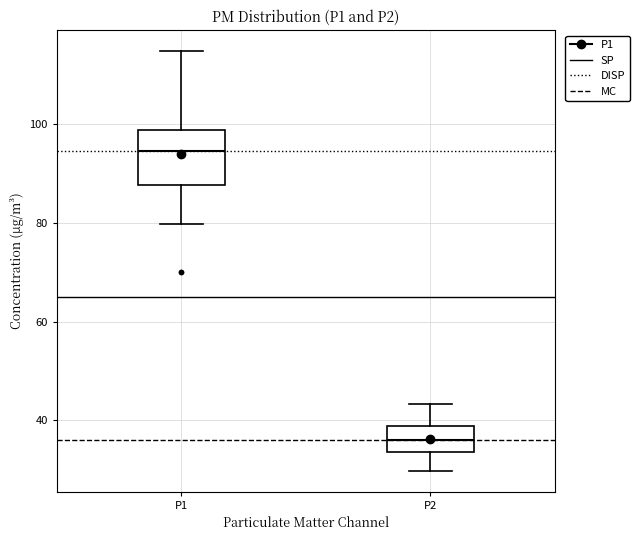

Where does the upper whisker of the box for P1 end on the y-axis? The values are not printed on the chart, so give them approximately, as read against the axis.

114